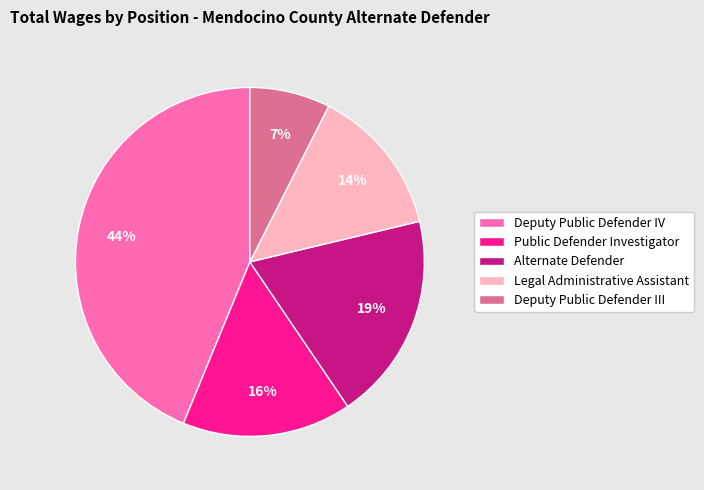

To the nearest percent, what is the average slice percentage?

20%